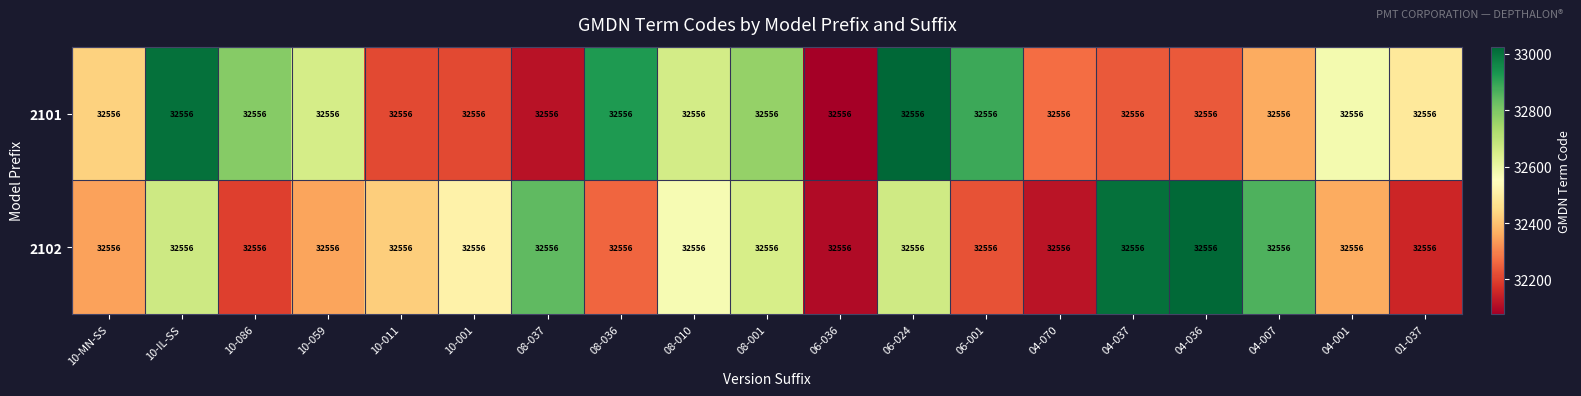

Which has a higher value, 08-001 or 01-037?

08-001